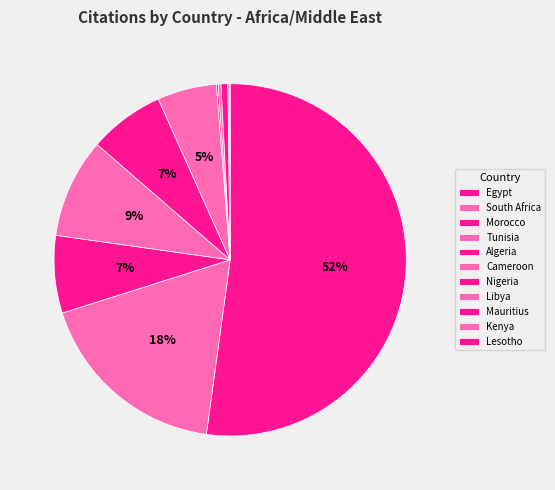

How much of the chart is everything except Morocco?

92.9%